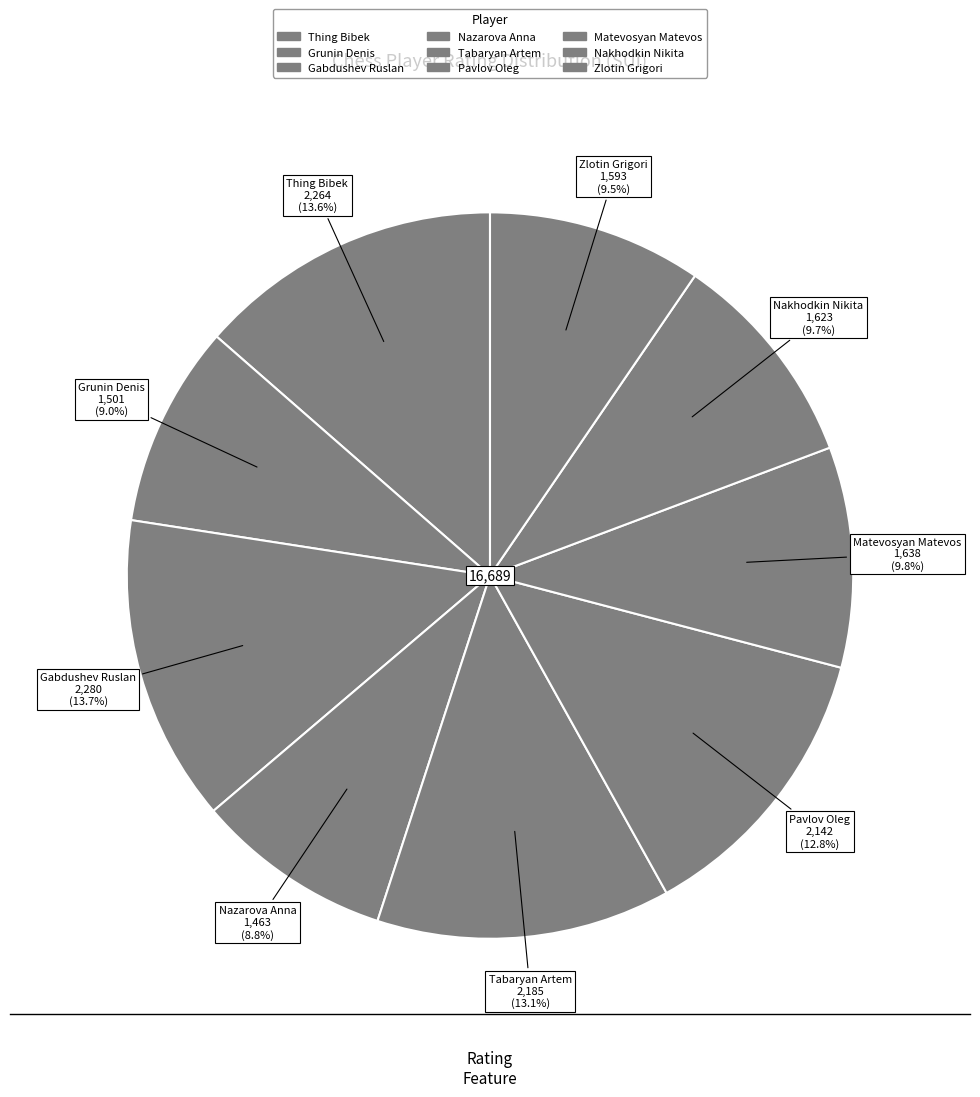

Does any single category account for the majority?

No